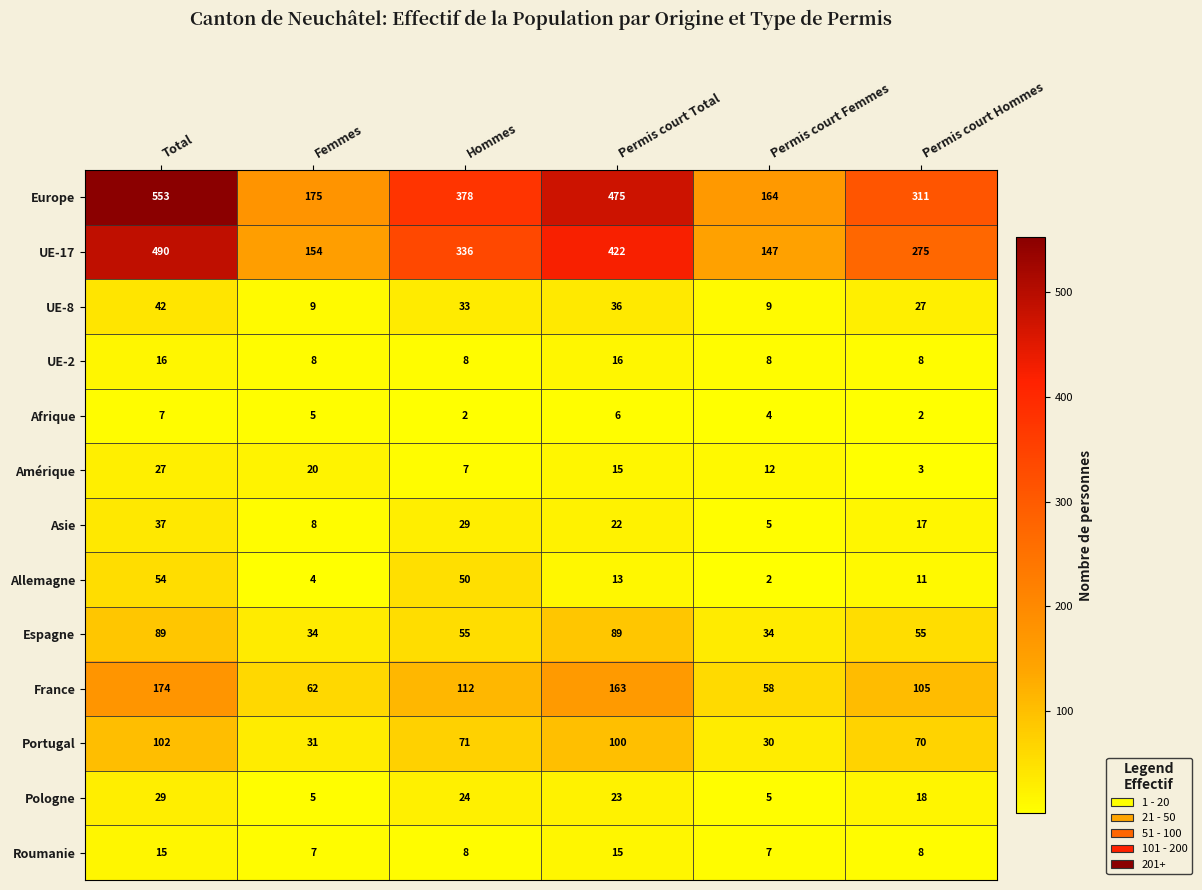

At which category is the sum across all series the highest?

Total